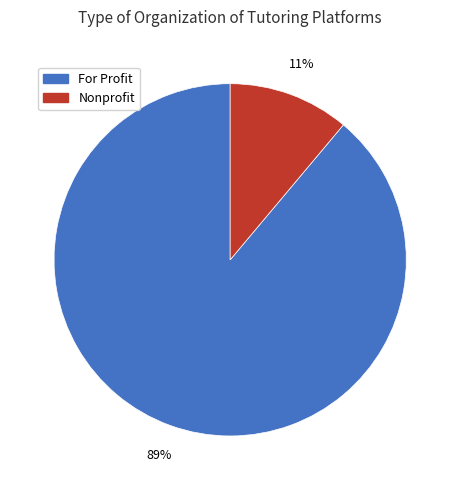

To the nearest percent, what is the average slice percentage?

50%